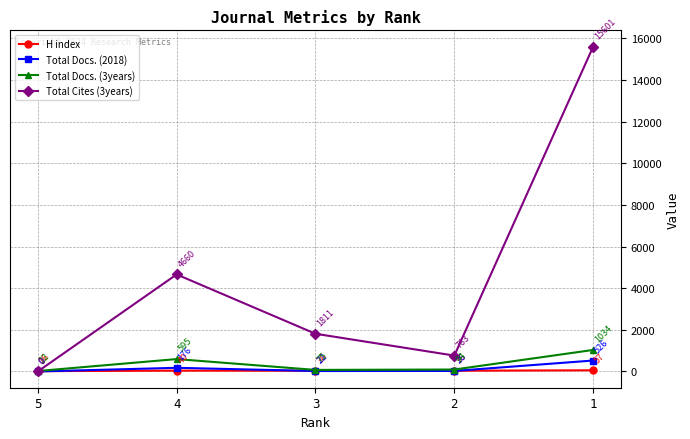

How many values in the Total Docs. (3years) series are below 94?

2